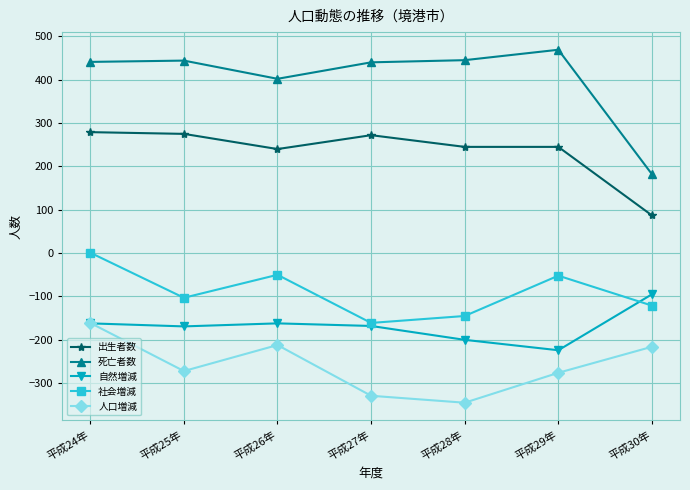

At which label does 人口増減 first exceed -272?

平成24年